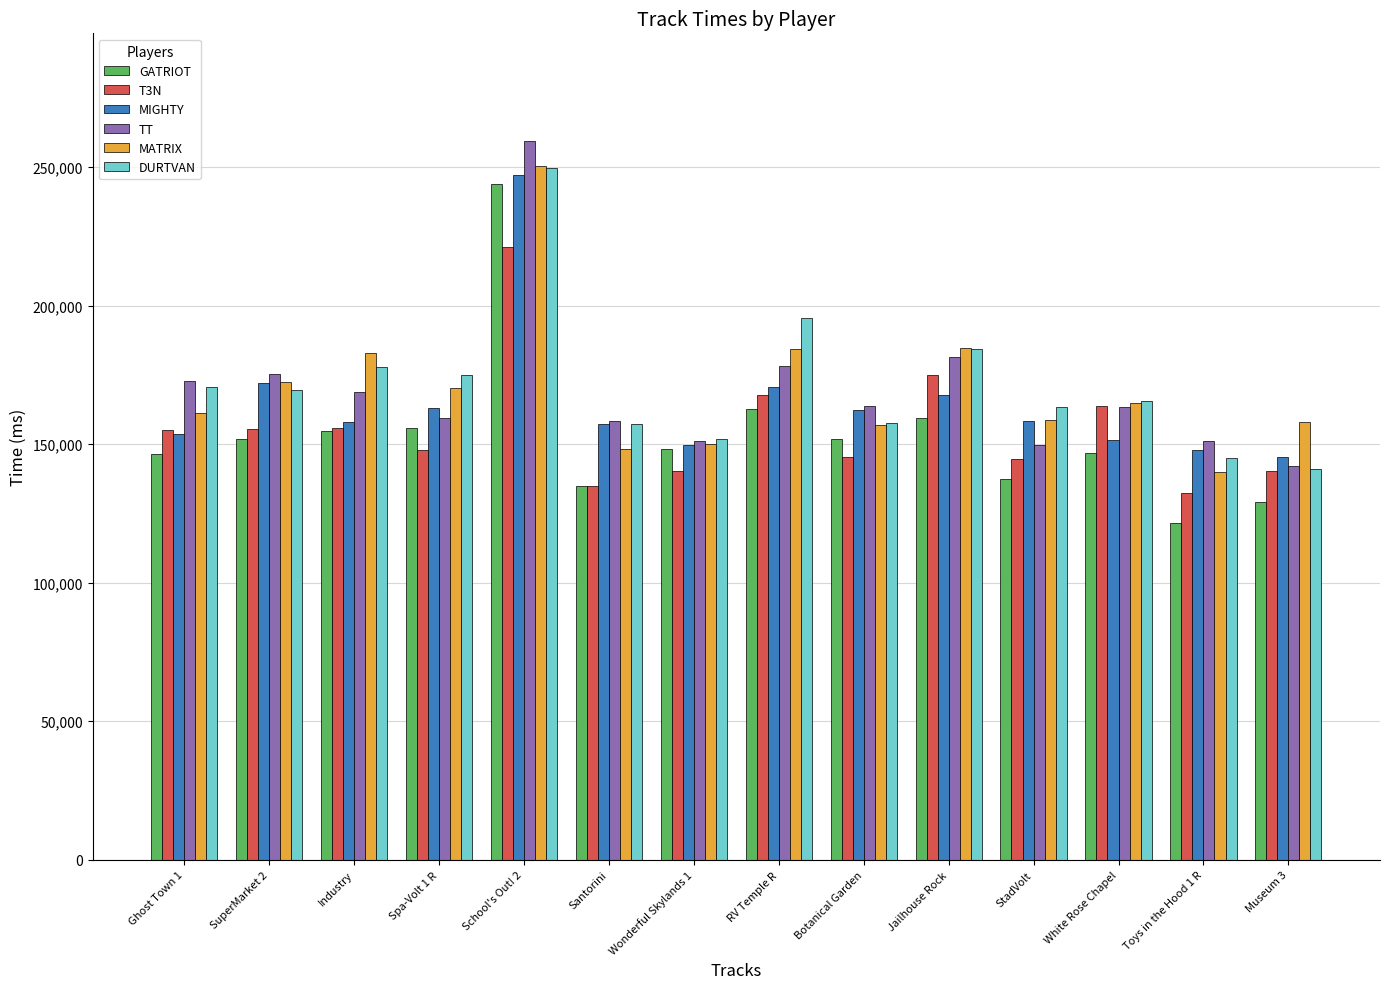

What is the highest value of the MATRIX series?

250238